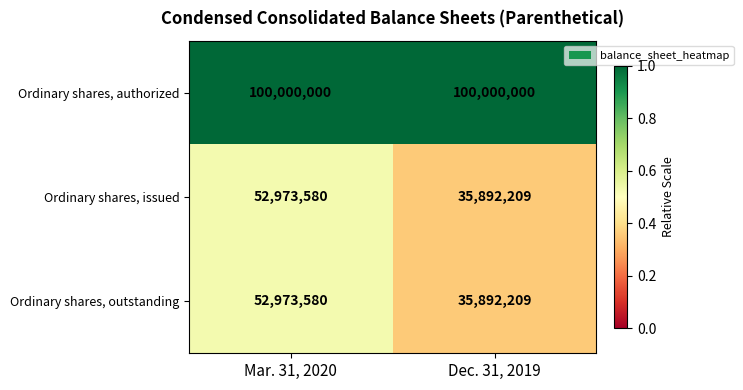

Count the number of categories in the chart.

2